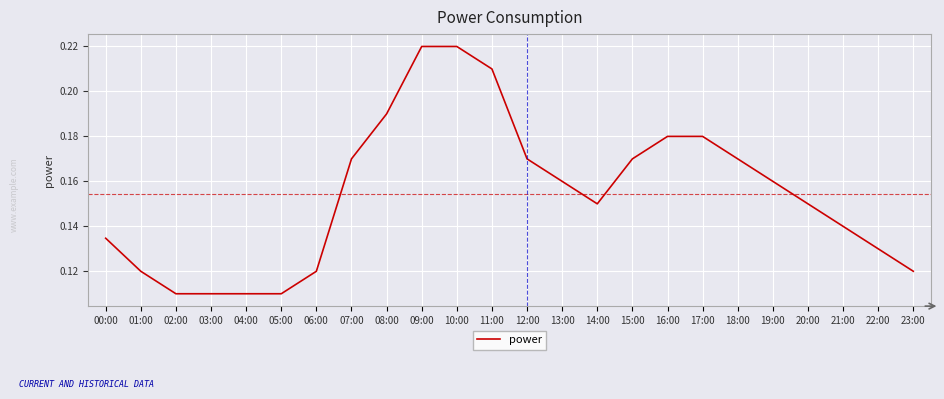

What is the sum of all values?

3.7